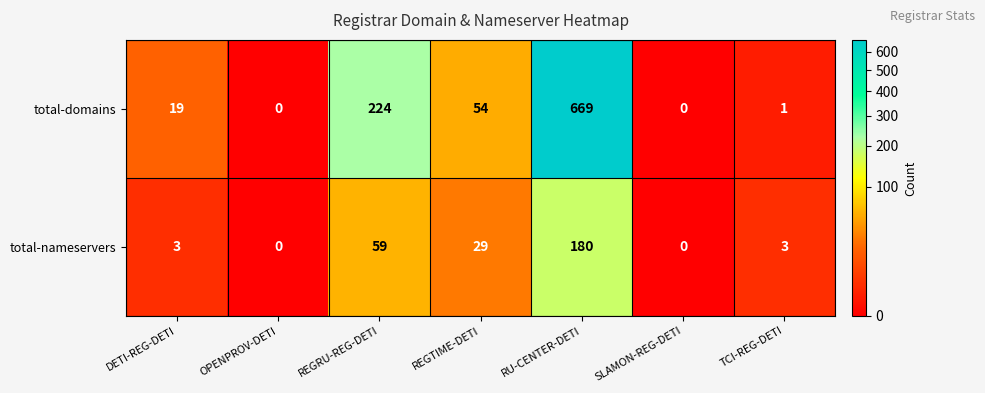

What is the total value across all series at TCI-REG-DETI?

4